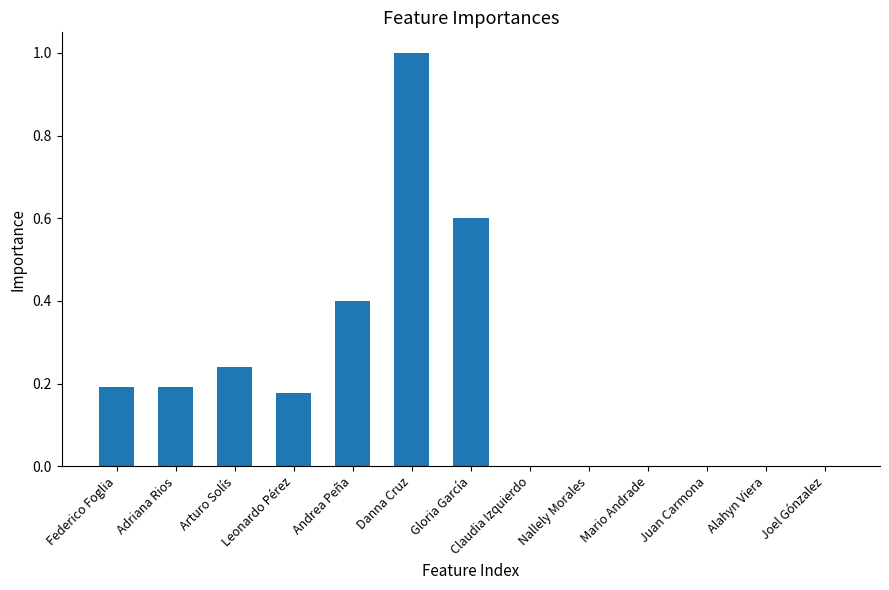

Count the number of categories in the chart.

13